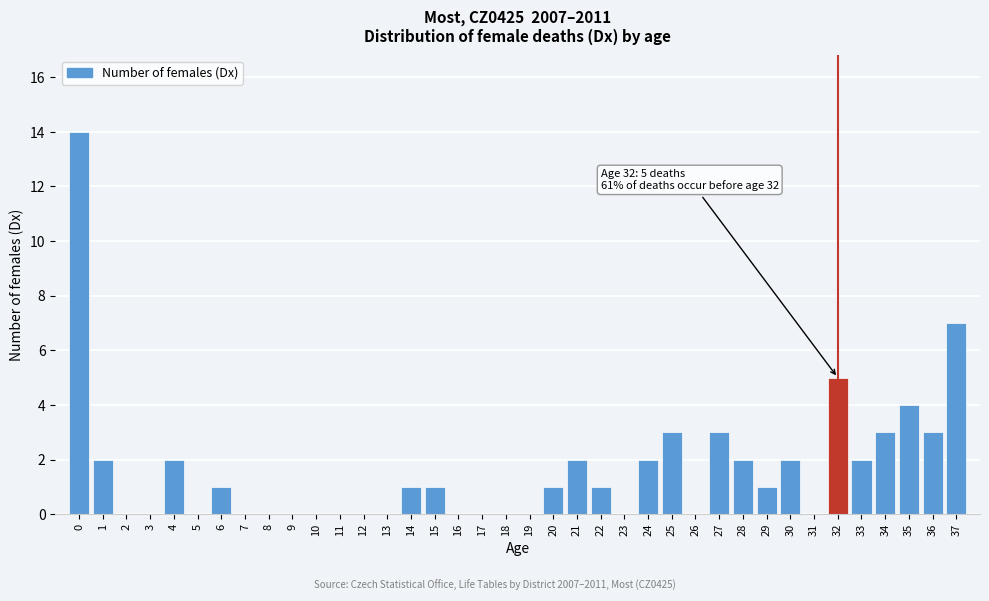

What is the maximum value shown in the chart?

14